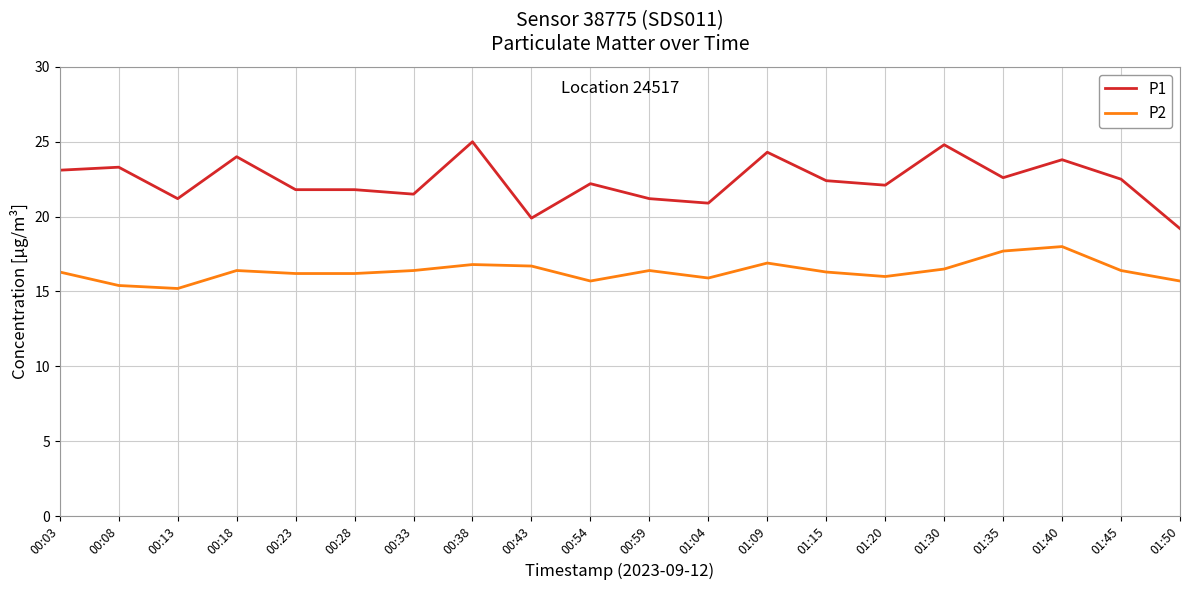

What is the highest value of the P2 series?

18.0